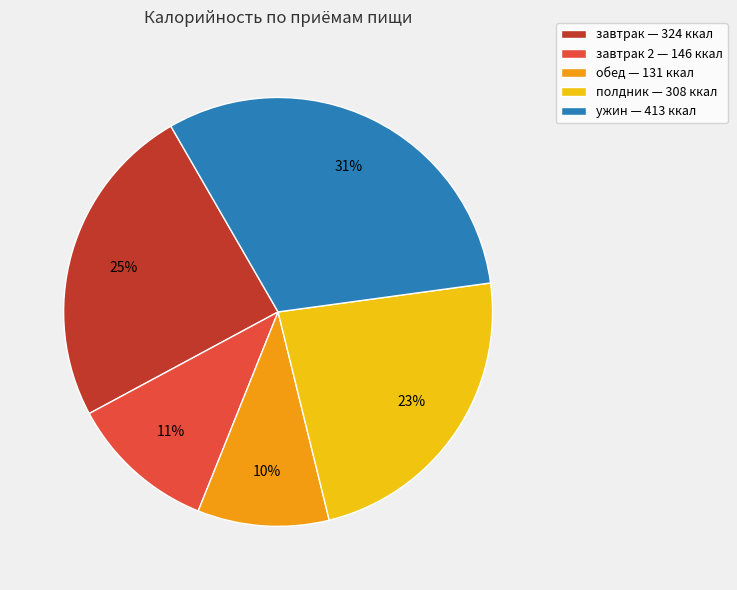

Which category has the smallest portion of the pie?

обед — 131 ккал